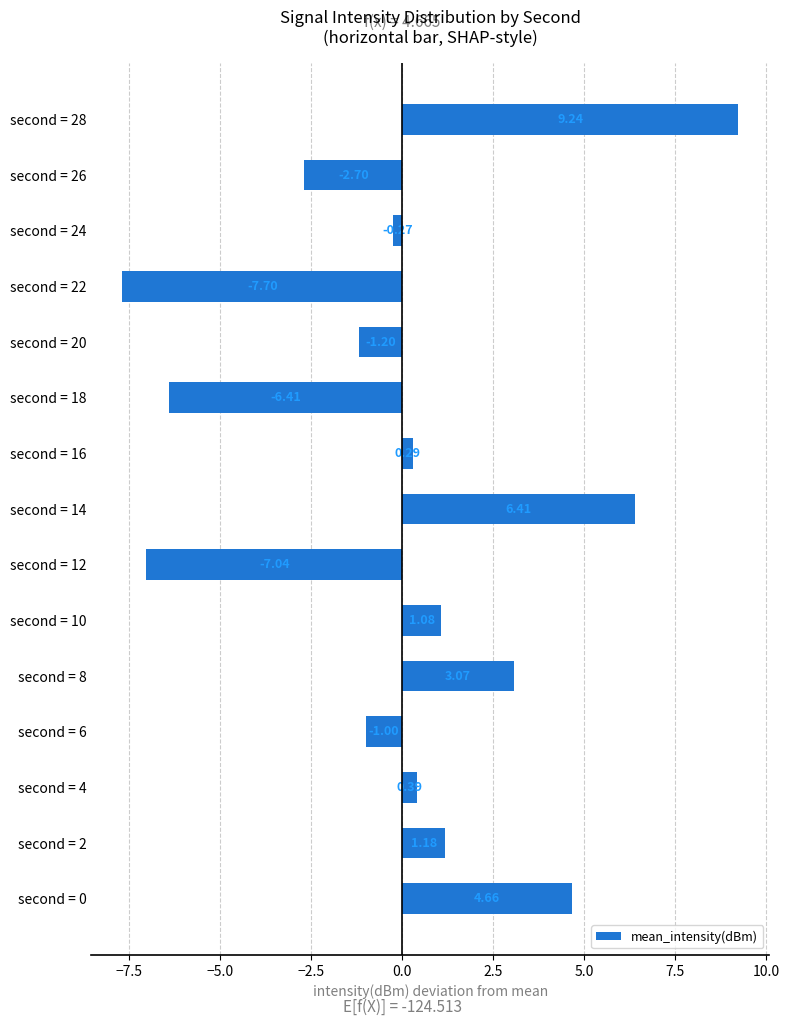

How many values are below zero?

7